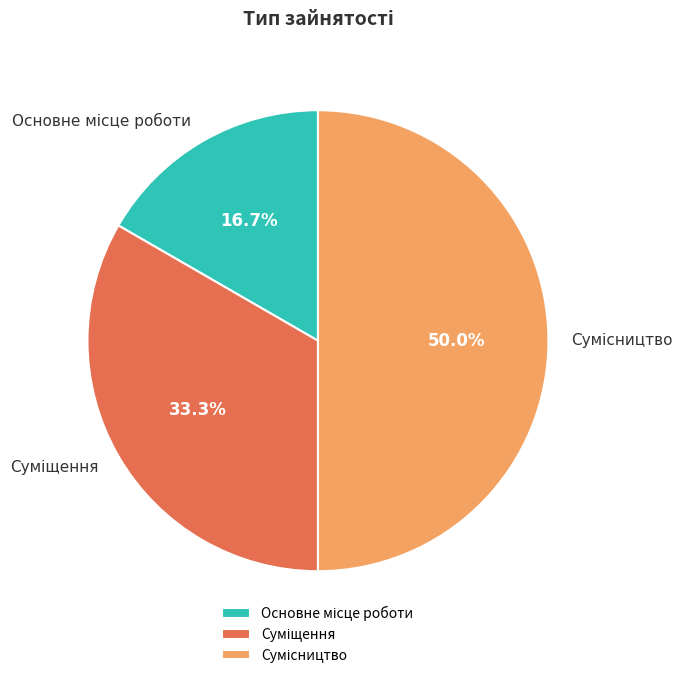

The Основне місце роботи slice represents 4% of the pie. True or false?

False